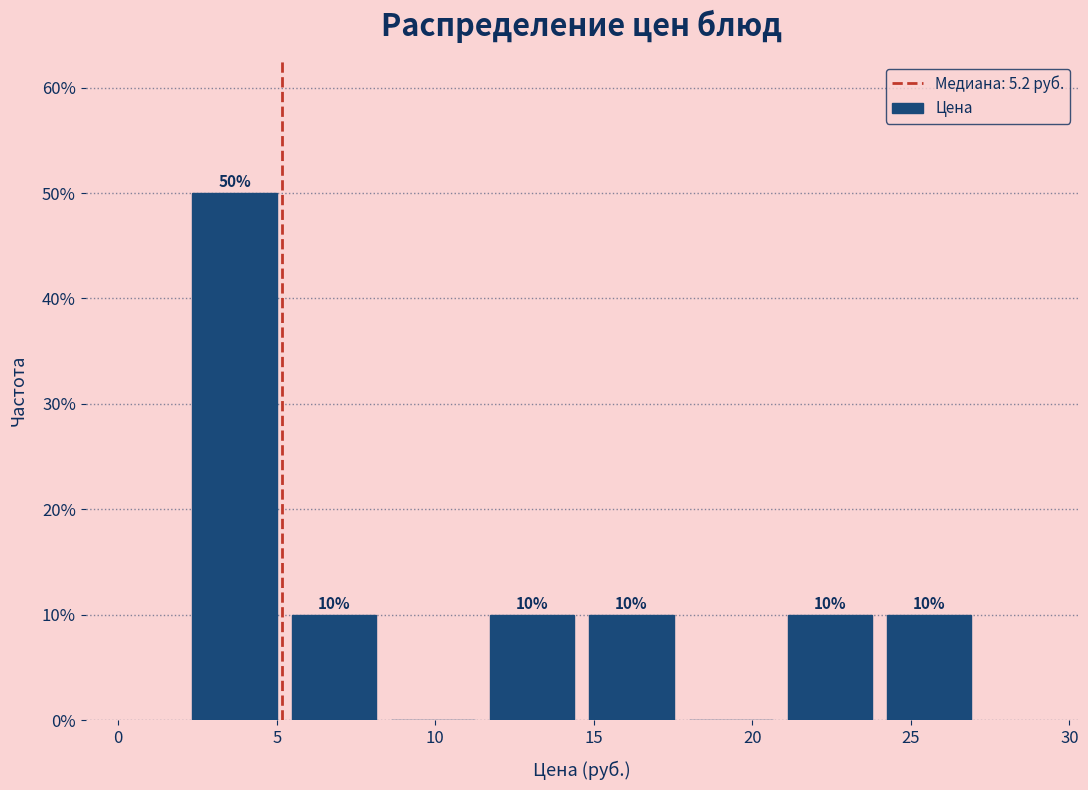

Over which range of the x-axis is the bar tallest?

2.0 to 5.0